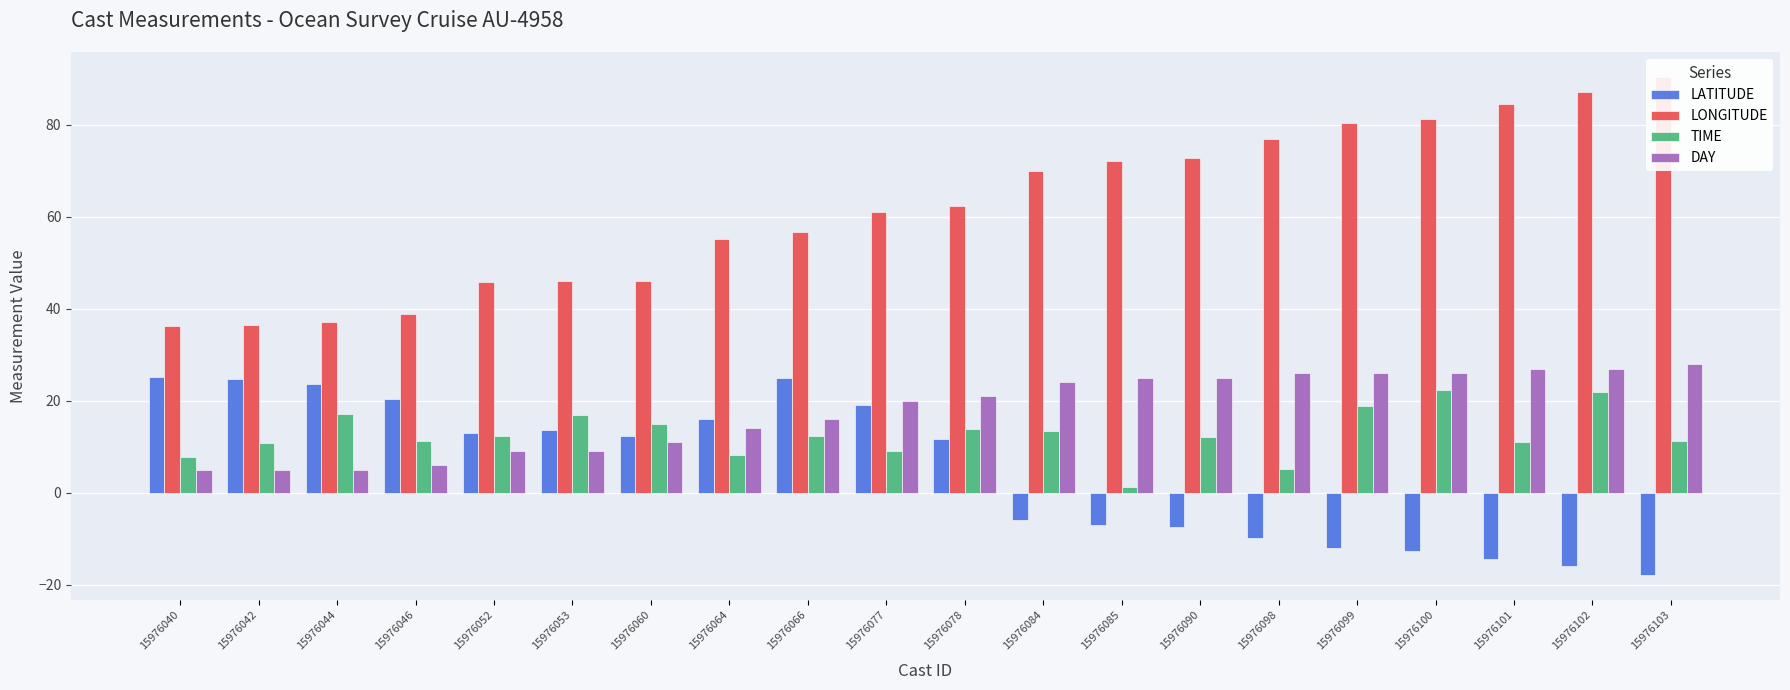

Rank the series at 15976052 from lowest to highest value.

DAY, TIME, LATITUDE, LONGITUDE